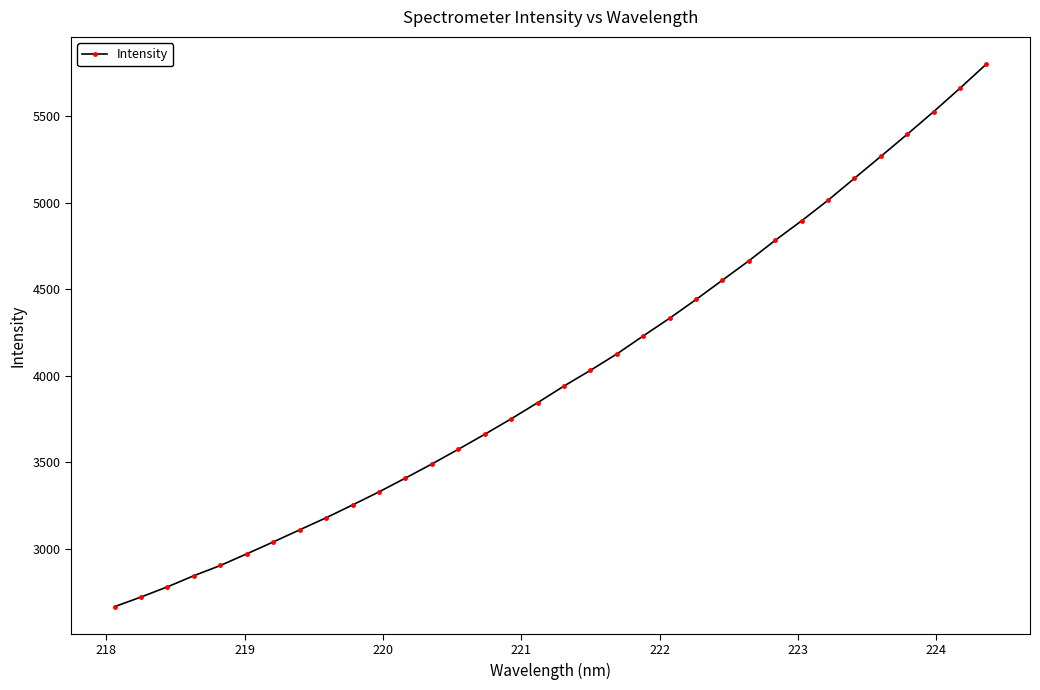

What is the difference between the second highest and second lowest values?

2942.0